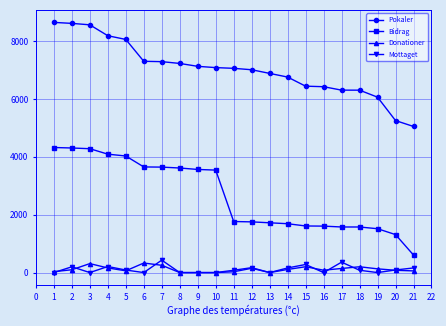

Which series has the largest total across all categories?

Pokaler